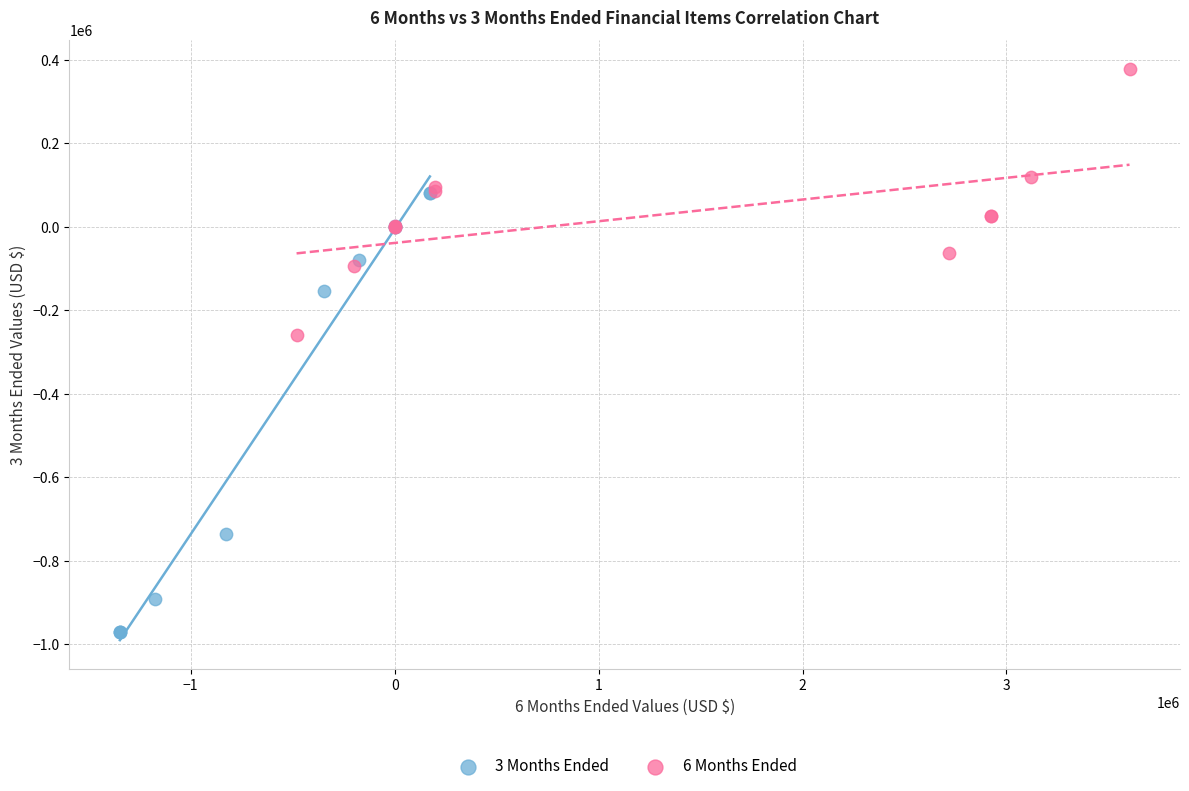

Which series contains the highest Y value?

6 Months Ended